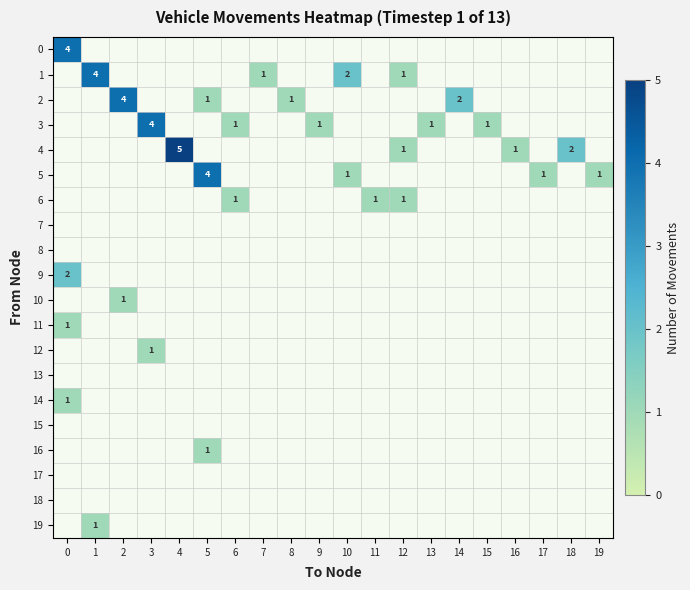

What is the total value across all series at 8?

1